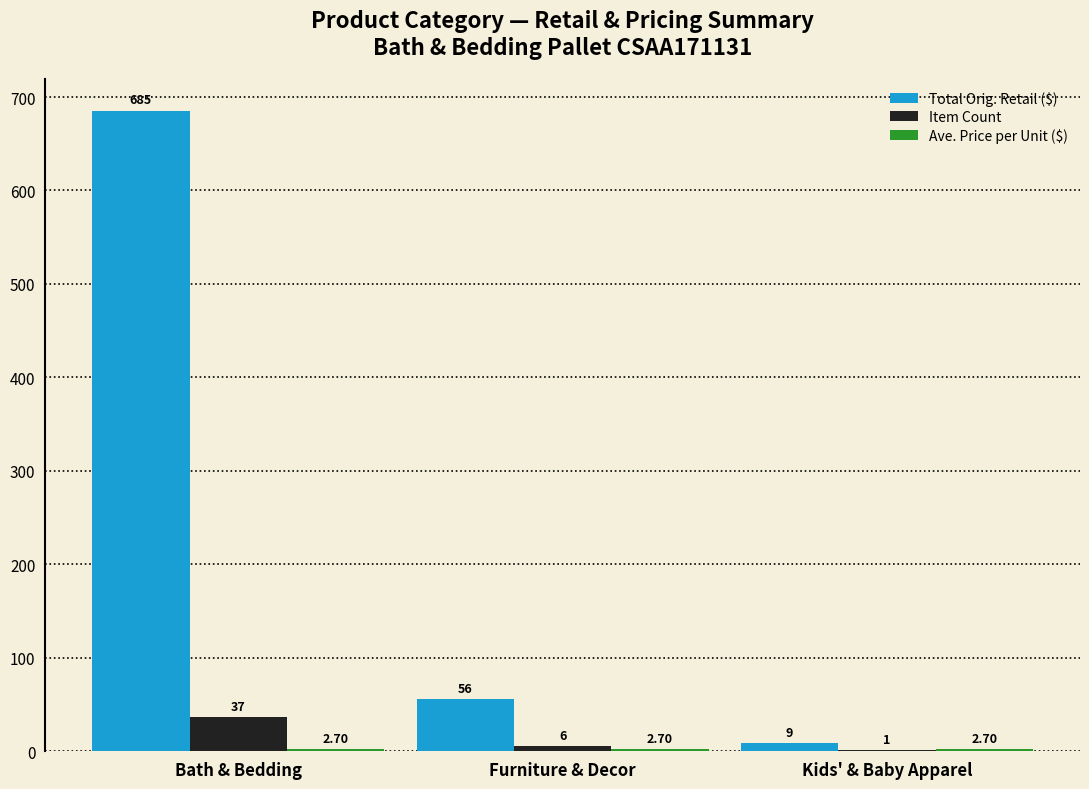

What is the sum of the Item Count values at Kids' & Baby Apparel and Bath & Bedding?

38.0